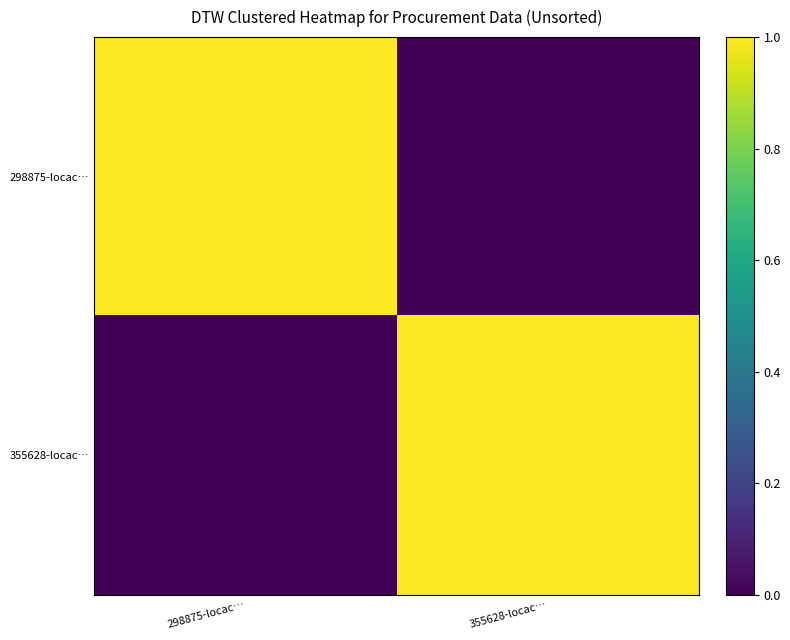

At 355628-locac…, list the series in order from largest to smallest.

355628-locac…, 298875-locac…